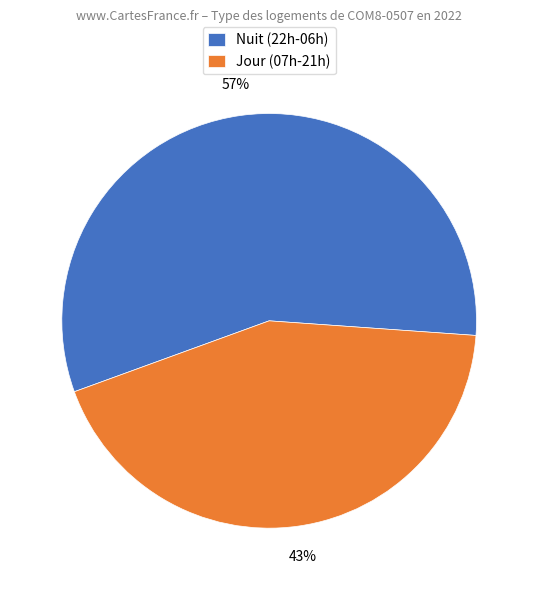

How many segments does this pie chart have?

2